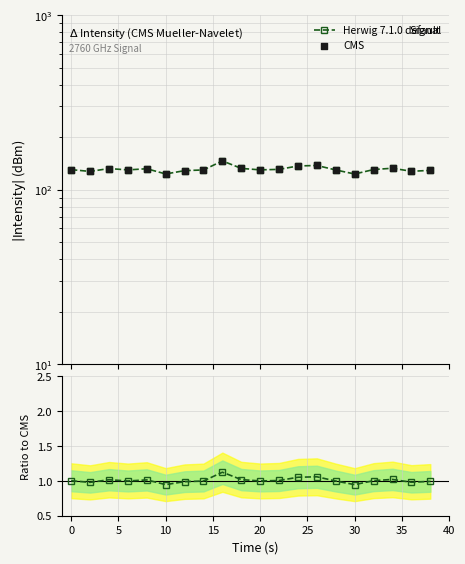

Is the value of Ratio to CMS at 13 greater than the value of CMS at 25?

No